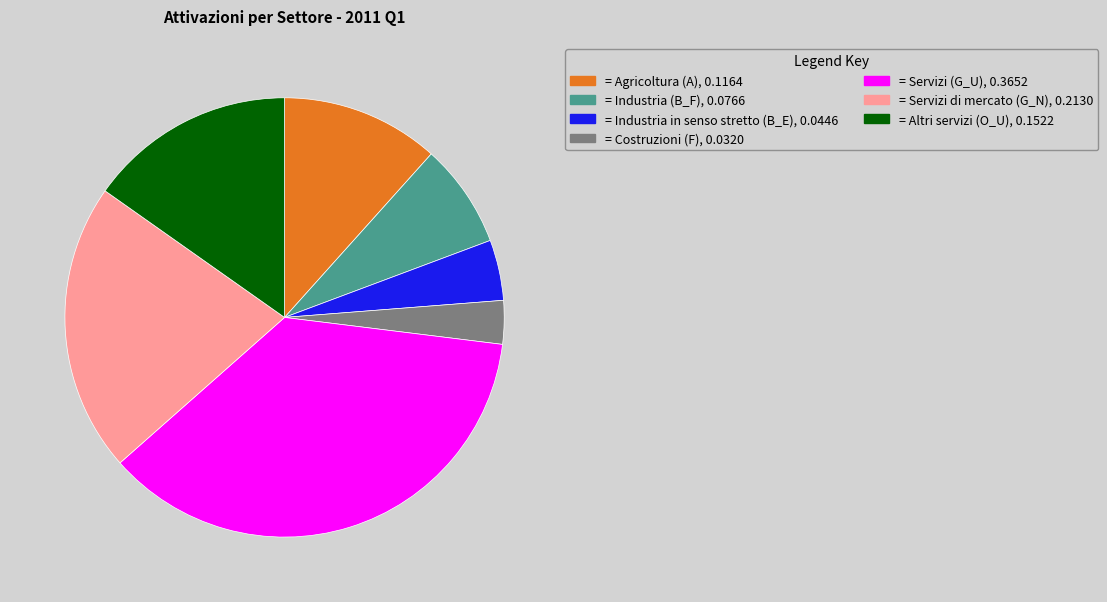

Is there a majority slice in this chart?

No